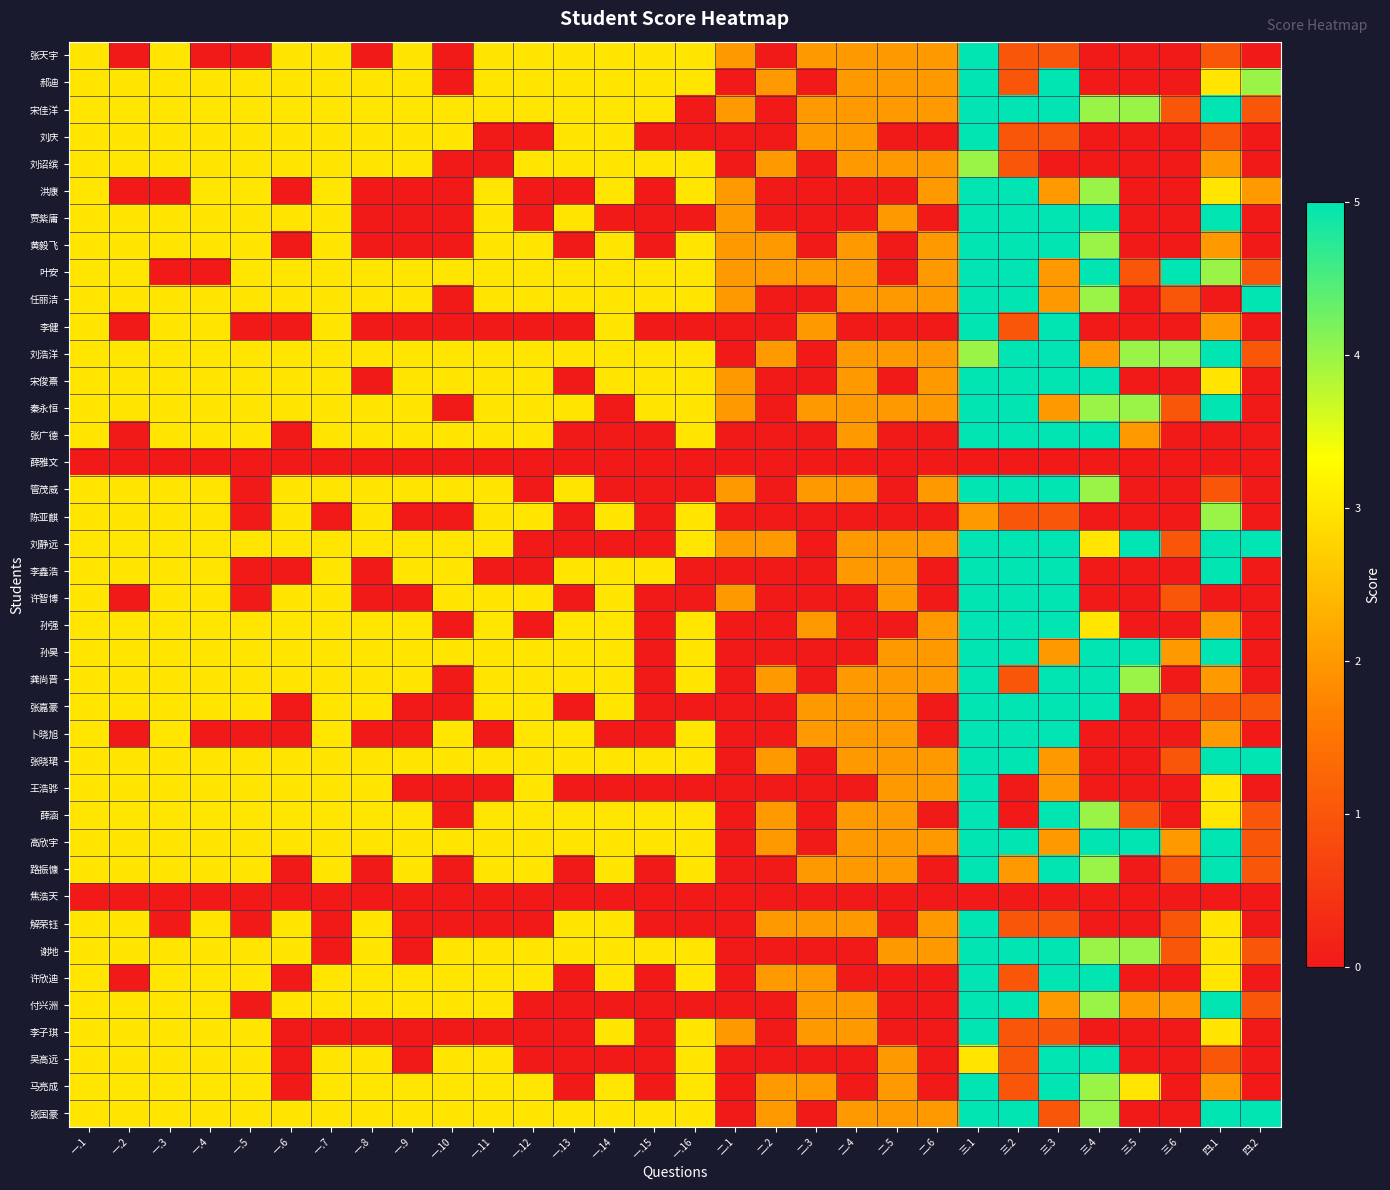

List the series in order of their peak value, highest first.

张天宇, 郝迪, 宋佳洋, 刘庆, 洪康, 贾紫庸, 黄毅飞, 叶安, 任丽洁, 李健, 刘浩洋, 宋俊熹, 秦永恒, 张广德, 管茂威, 刘静远, 李鑫浩, 许智博, 孙强, 孙昊, 龚尚晋, 张嘉豪, 卜晓旭, 张晓珺, 王浩骅, 薛涵, 高欣宇, 路振慷, 解荣钰, 谢地, 许欣迪, 付兴洲, 李子琪, 吴高远, 马亮成, 张国豪, 刘诏缤, 陈亚麒, 薛雅文, 焦浩天